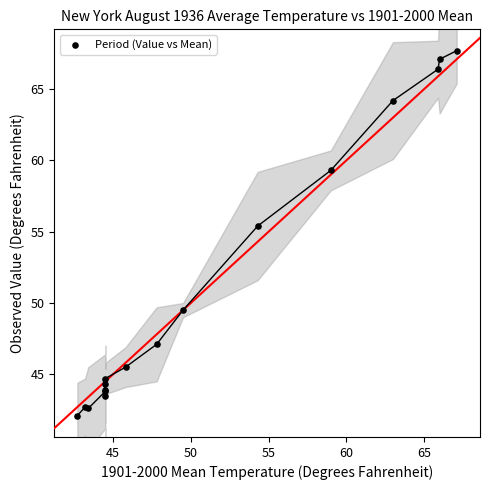

What Y value in the scatter plot is closest to 54?

55.4